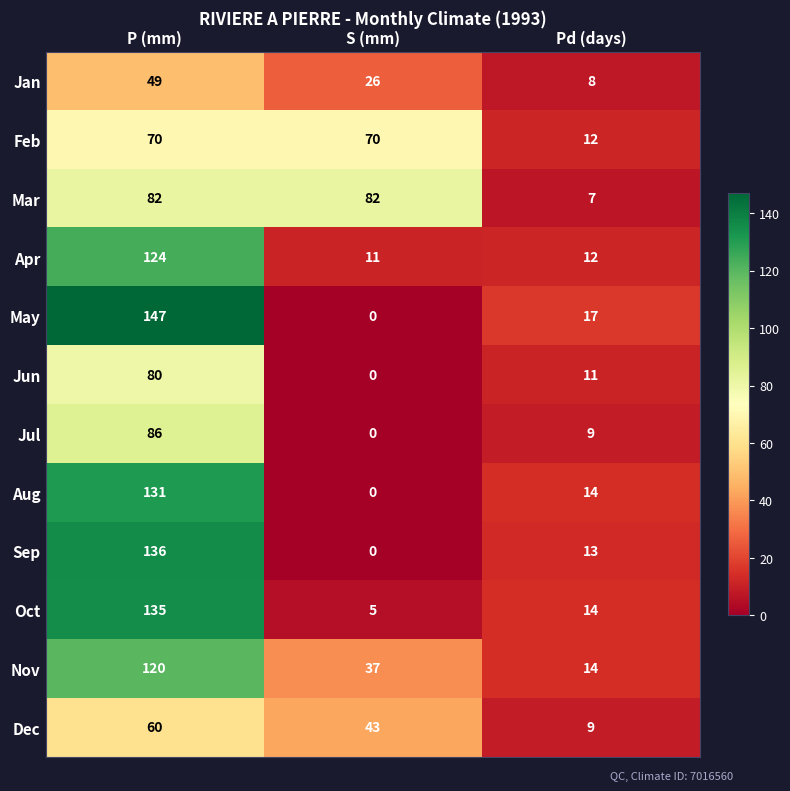

At how many categories does at least one series exceed 37?

2